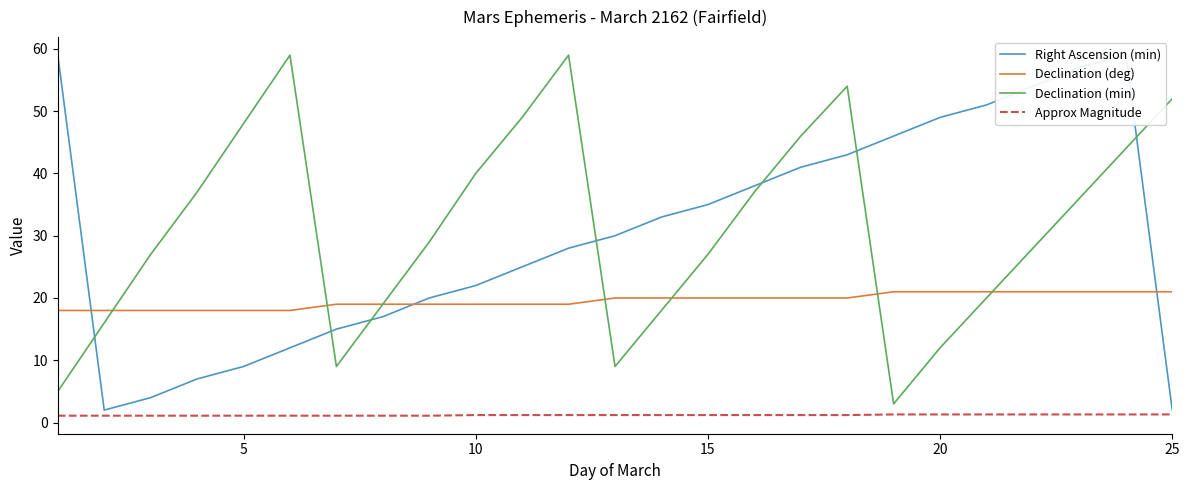

Reading left to right, transcribe all the data shown in this chart.

Right Ascension (min): 59.0	2.0	4.0	7.0	9.0	12.0	15.0	17.0	20.0	22.0	25.0	28.0	30.0	33.0	35.0	38.0	41.0	43.0	46.0	49.0	51.0	54.0	57.0	59.0	2.0
Declination (deg): 18.0	18.0	18.0	18.0	18.0	18.0	19.0	19.0	19.0	19.0	19.0	19.0	20.0	20.0	20.0	20.0	20.0	20.0	21.0	21.0	21.0	21.0	21.0	21.0	21.0
Declination (min): 5.0	16.0	27.0	37.0	48.0	59.0	9.0	19.0	29.0	40.0	49.0	59.0	9.0	18.0	27.0	37.0	46.0	54.0	3.0	12.0	20.0	28.0	36.0	44.0	52.0
Approx Magnitude: 1.1	1.1	1.1	1.1	1.1	1.1	1.1	1.1	1.1	1.2	1.2	1.2	1.2	1.2	1.2	1.2	1.2	1.2	1.3	1.3	1.3	1.3	1.3	1.3	1.3